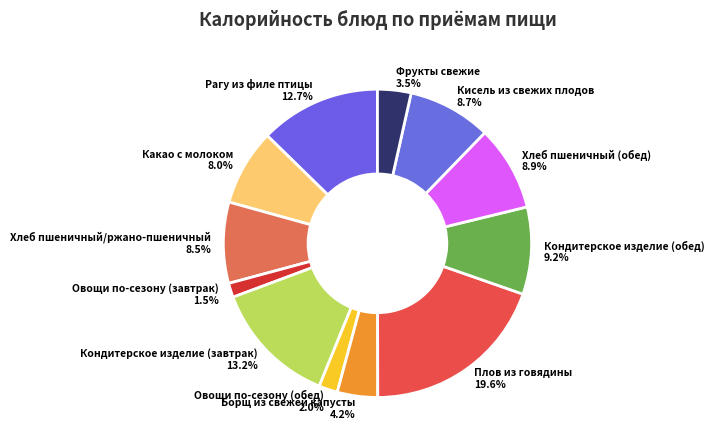

True or false: Кондитерское изделие (завтрак) accounts for 23% of the total.

False